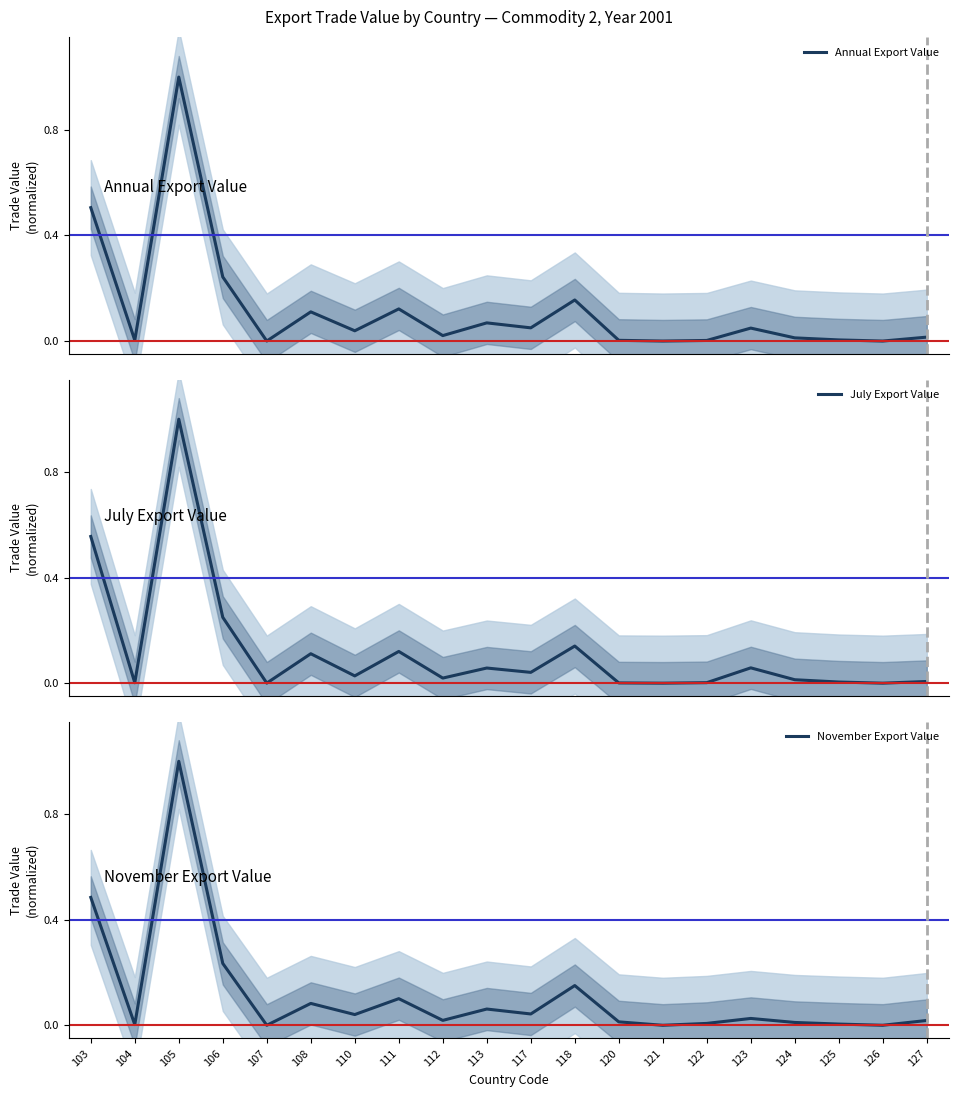

What is the value of the Annual Export Value point at the 12th from the left?

0.2